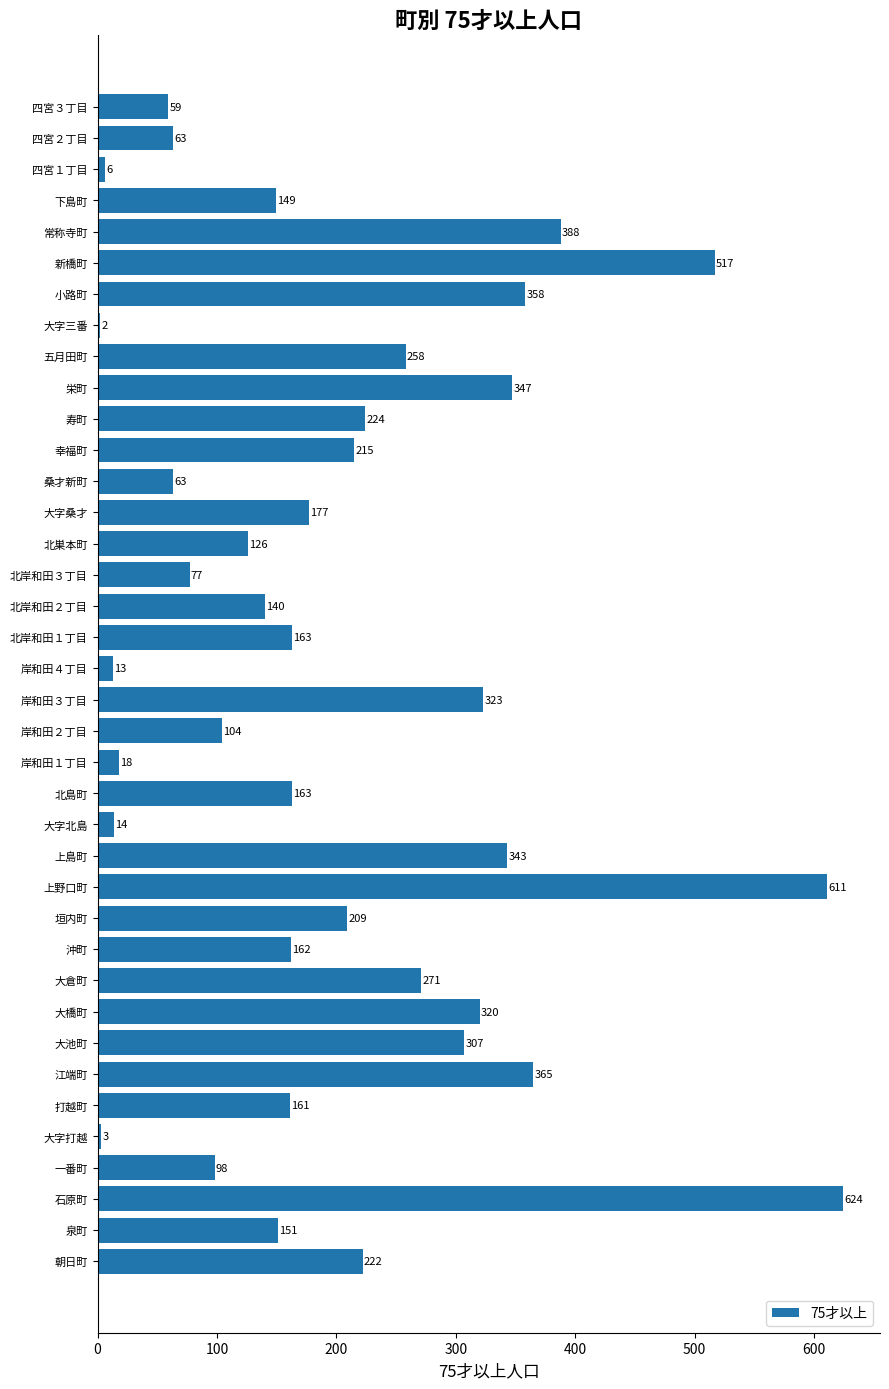

Where is the data nearest to the value 313?

大池町